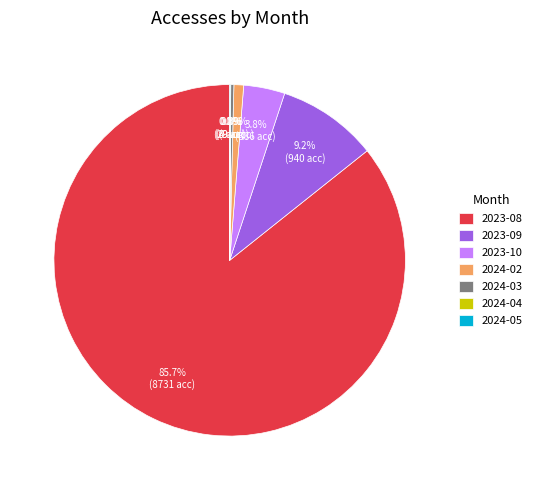

Between 2024-03 and 2024-02, which is larger?

2024-02